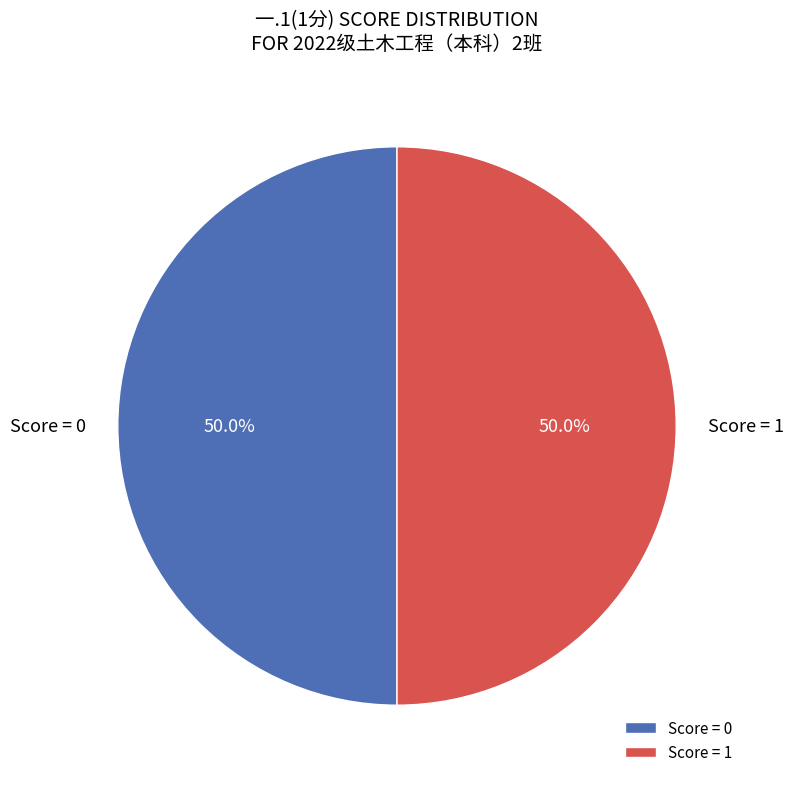

Do Score = 0 and Score = 1 together represent more than half of the pie?

Yes